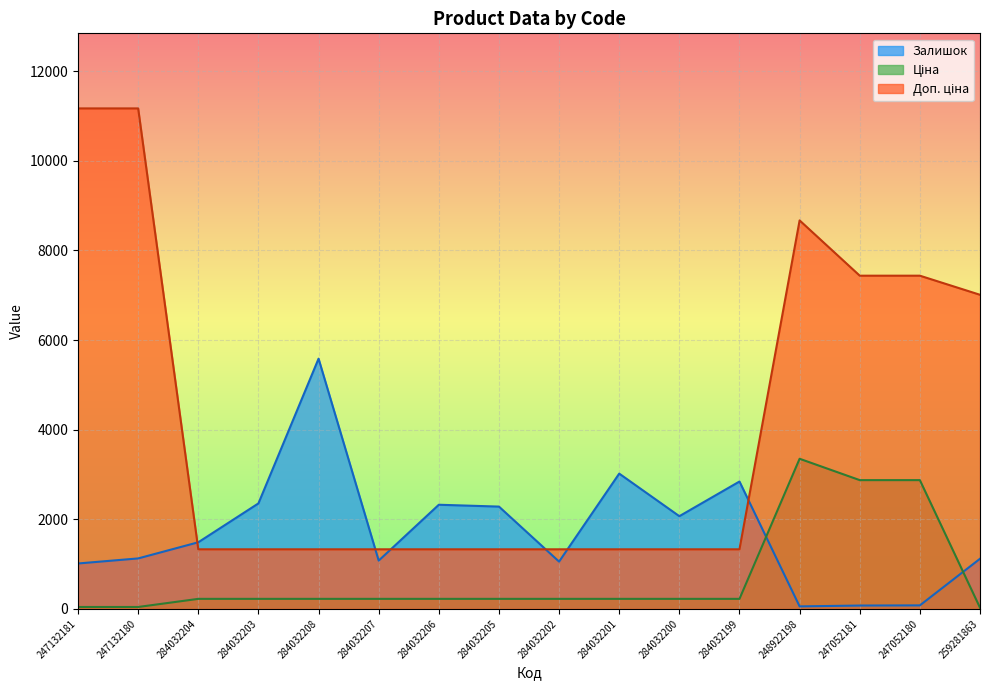

True or false: Ціна and Залишок intersect in this chart.

True